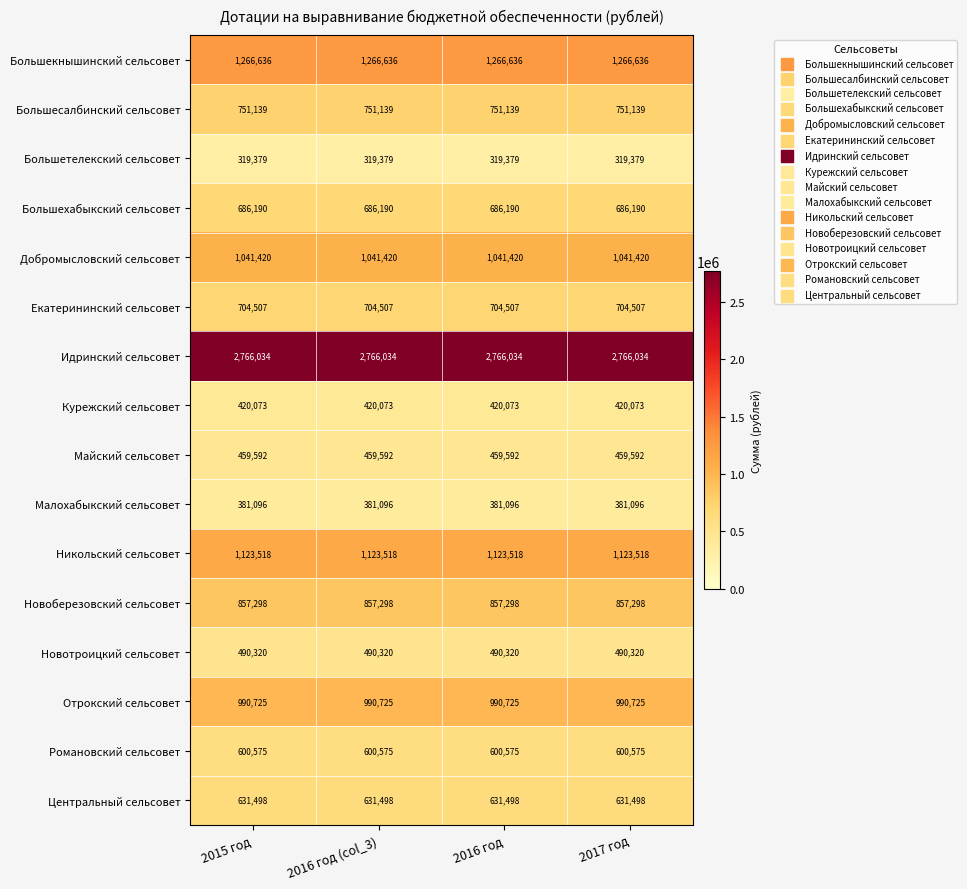

What is the sum of the Идринский сельсовет values at 2015 год and 2016 год (col_3)?

5532068